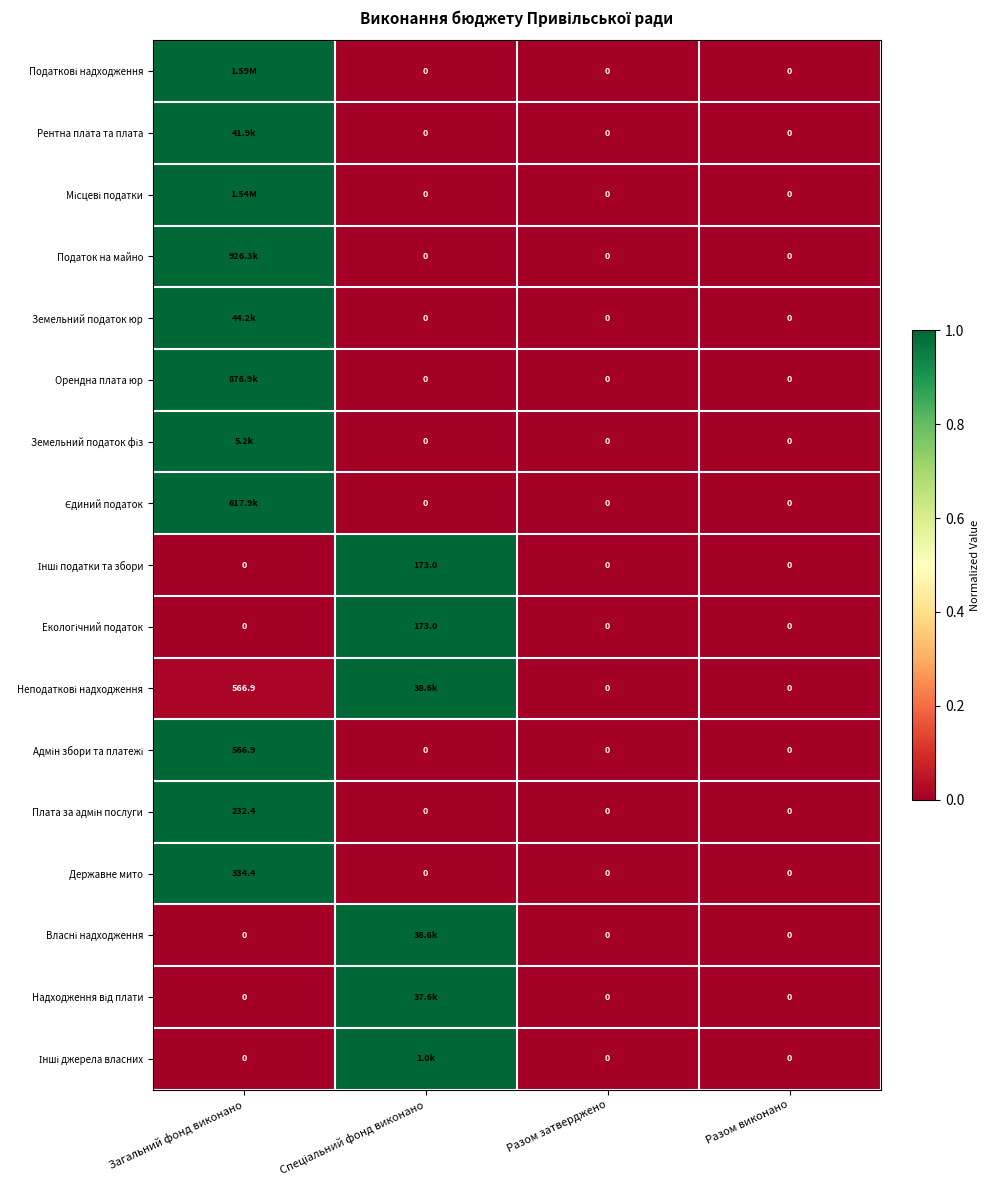

What is the sum of all Державне мито values?

334.4